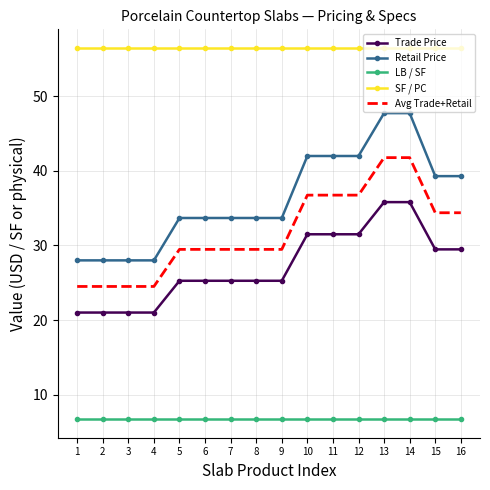

Which series has the largest range (max minus min)?

Retail Price